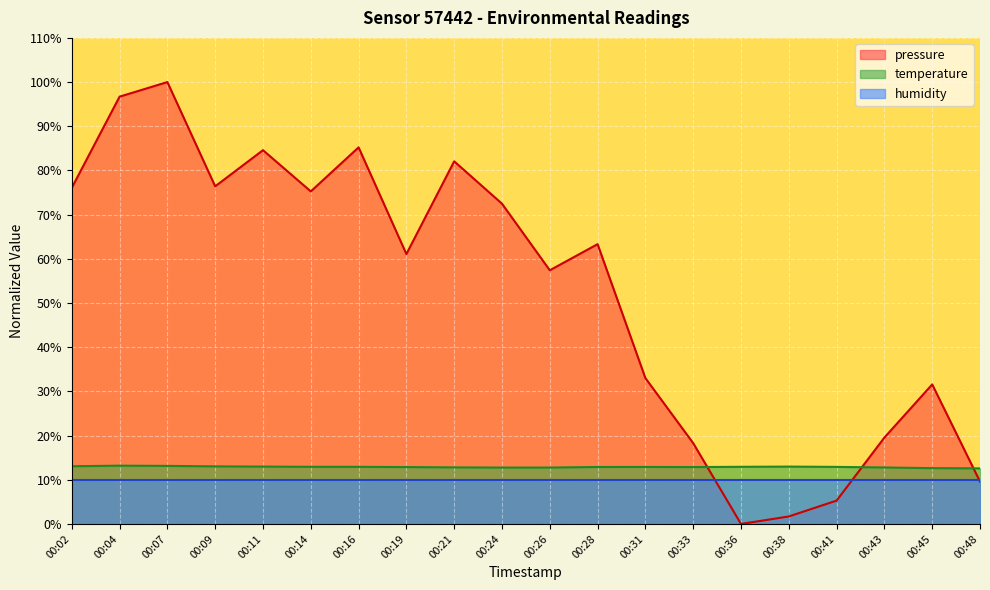

What is the difference between the temperature values at 00:21 and 00:38?

0.2